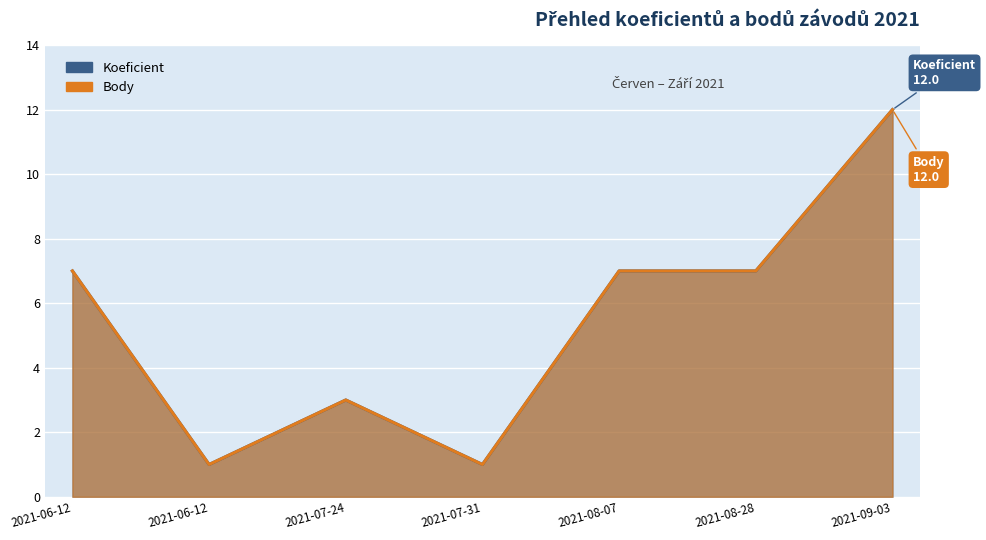

At which label is Koeficient closest to 6?

2021-06-12